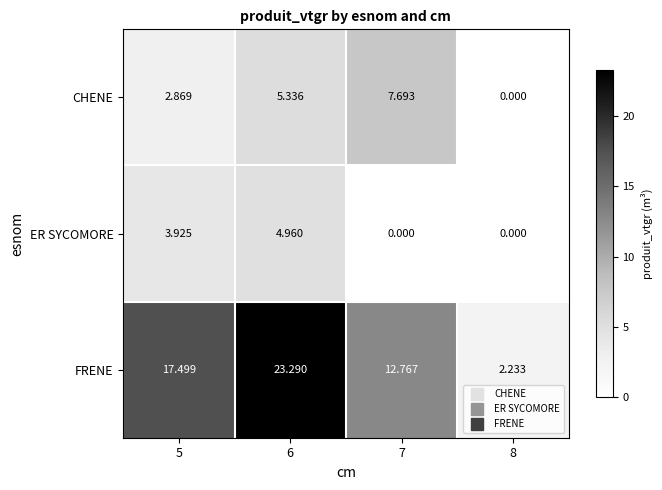

Rank the series by their maximum value, from lowest to highest.

ER SYCOMORE, CHENE, FRENE